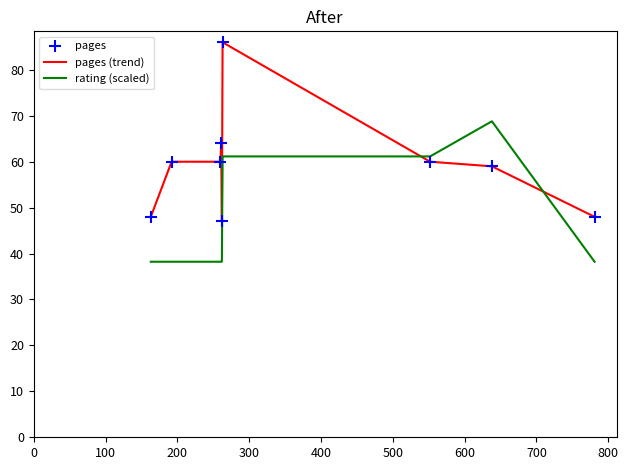

Which series has the largest range (max minus min)?

pages (trend)